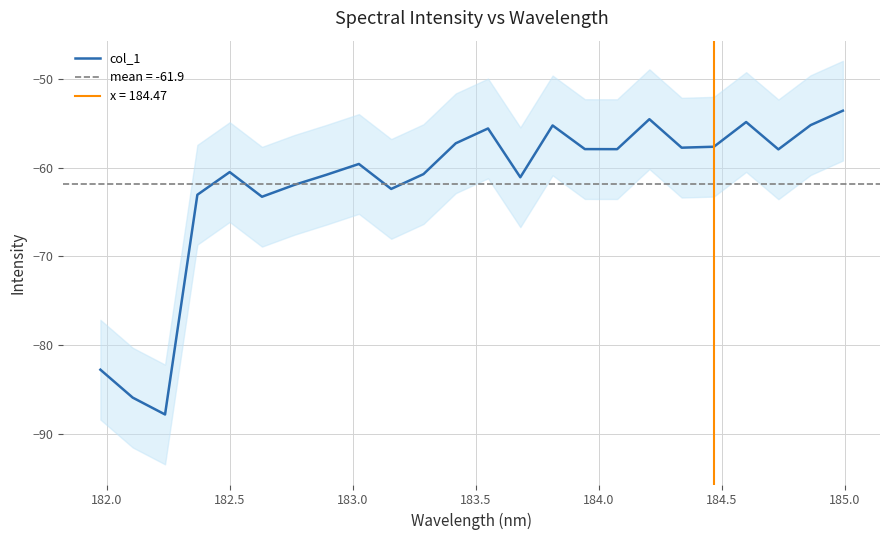

How many points are higher than both their immediate neighbors (excluding endpoints)?

6